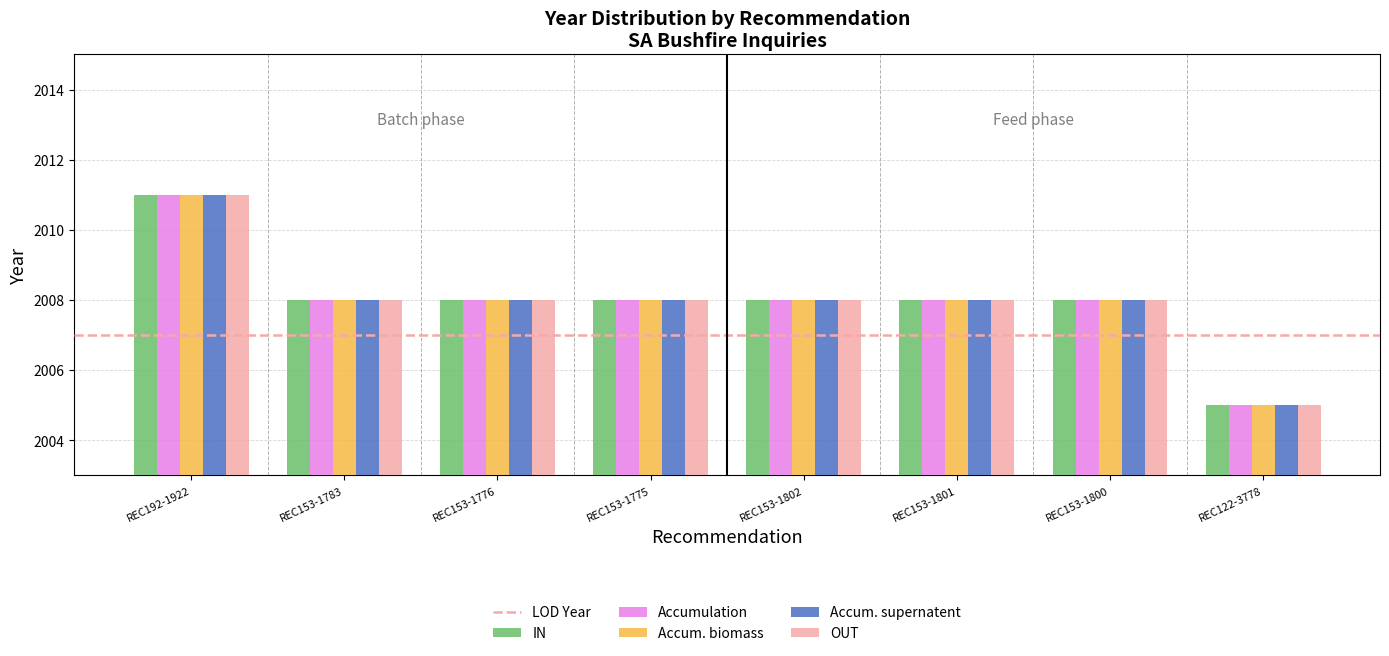

How many bars are there in each group?

5